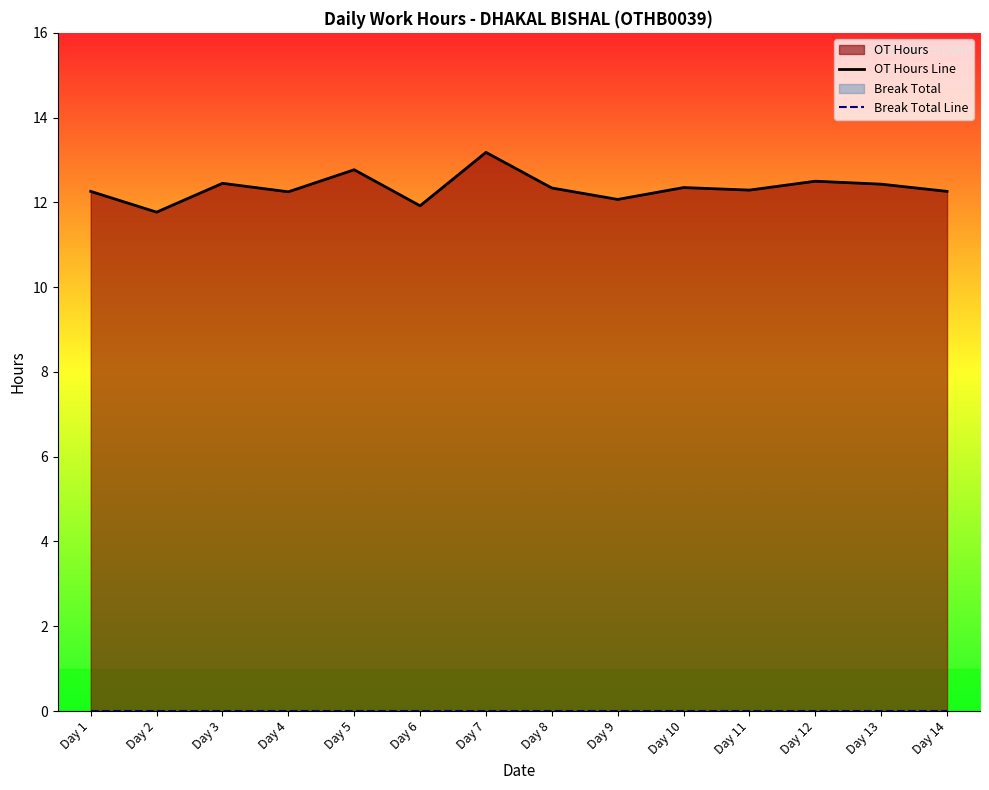

What is the value of the OT Hours Line point at the 3rd from the left?

12.4